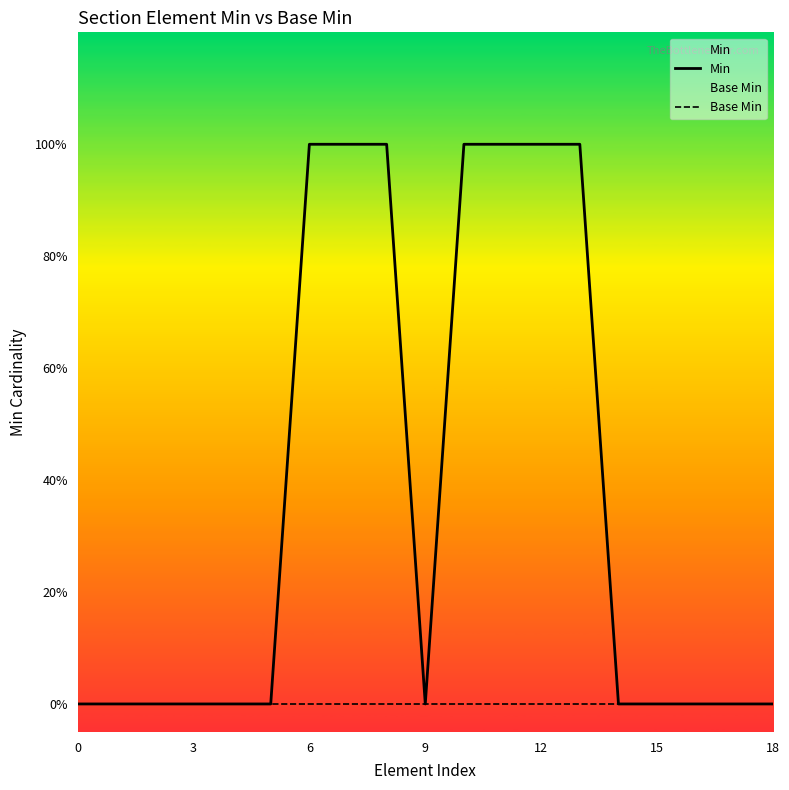

Does the chart display data point markers on the line(s)?

No